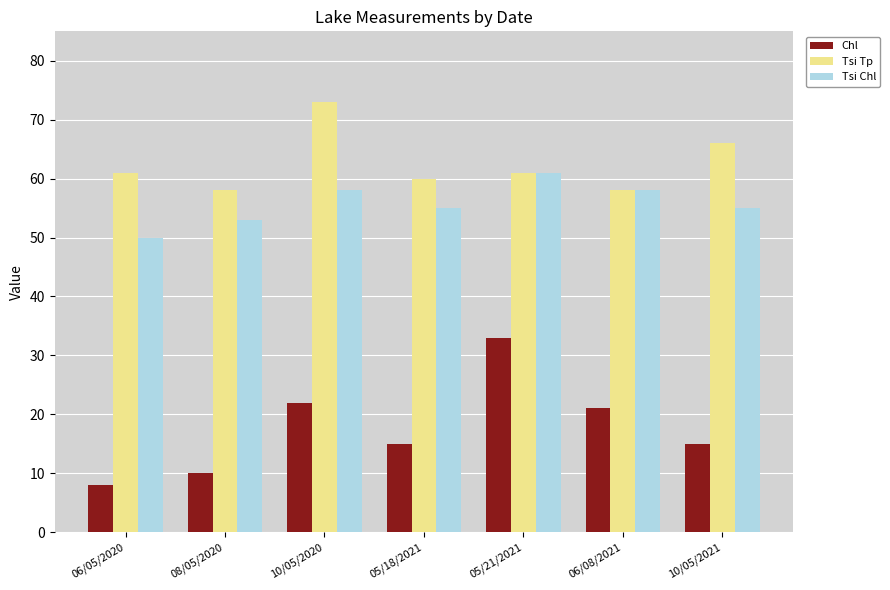

Which series has the widest spread of values?

Chl